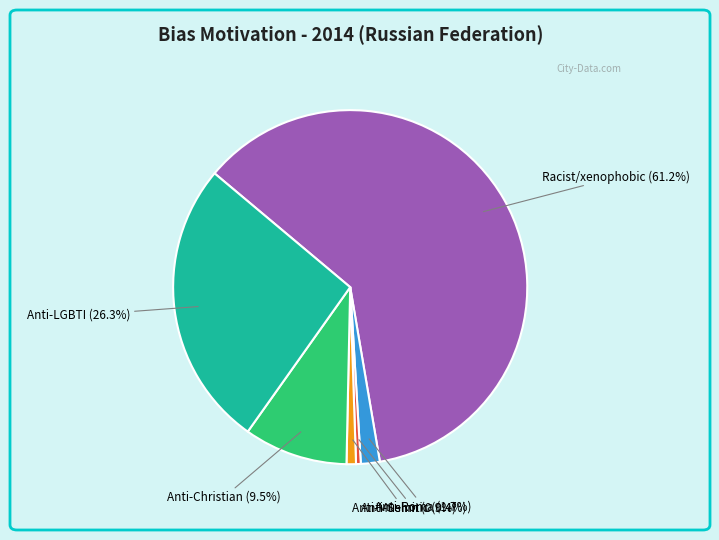

Which slice is the largest?

Racist/xenophobic